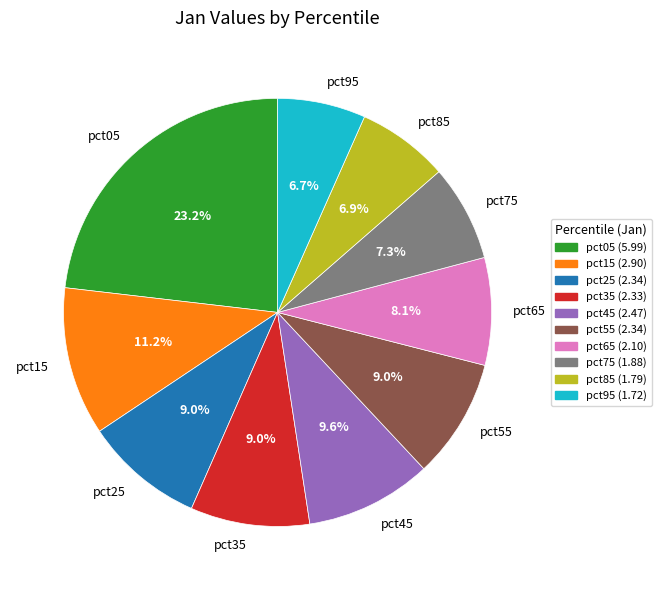

What is the ratio of the value at pct95 to the value at pct35?

0.7